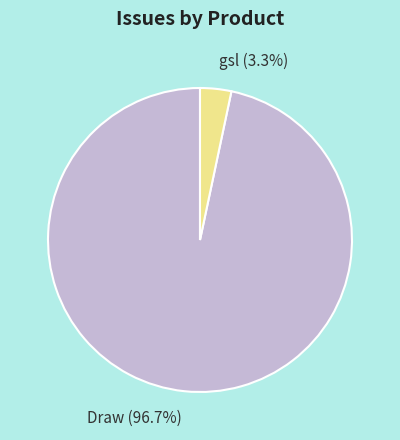

Rank the categories by value from lowest to highest.

gsl, Draw